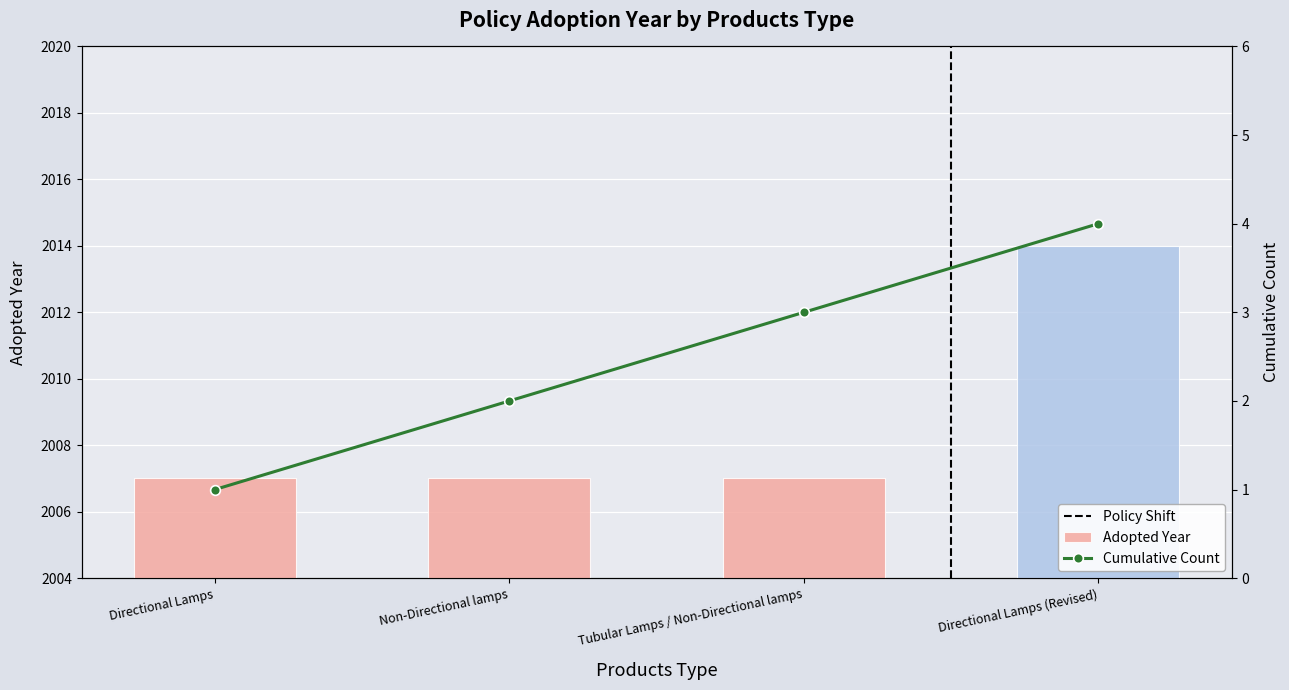

Which label corresponds to the largest value in the chart?

Directional Lamps (Revised)